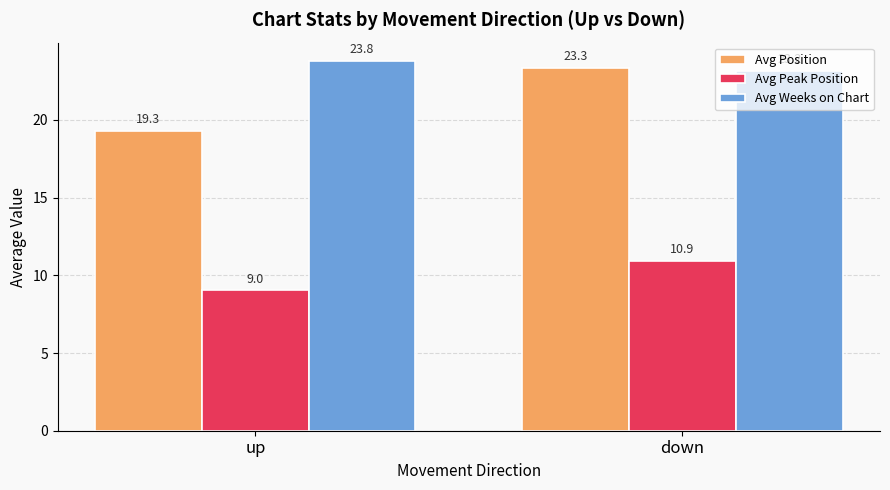

What is the difference between the highest and lowest values at down?

12.4